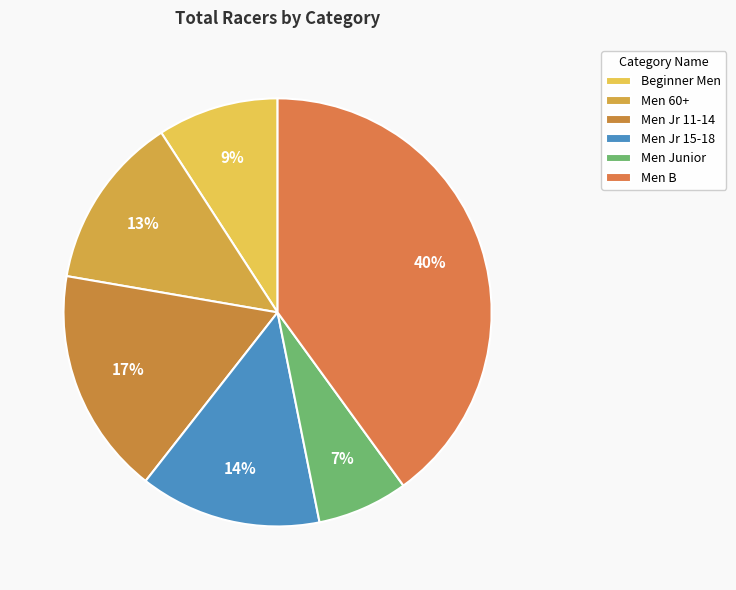

To the nearest percent, what percentage of the pie is Men 60+?

13%